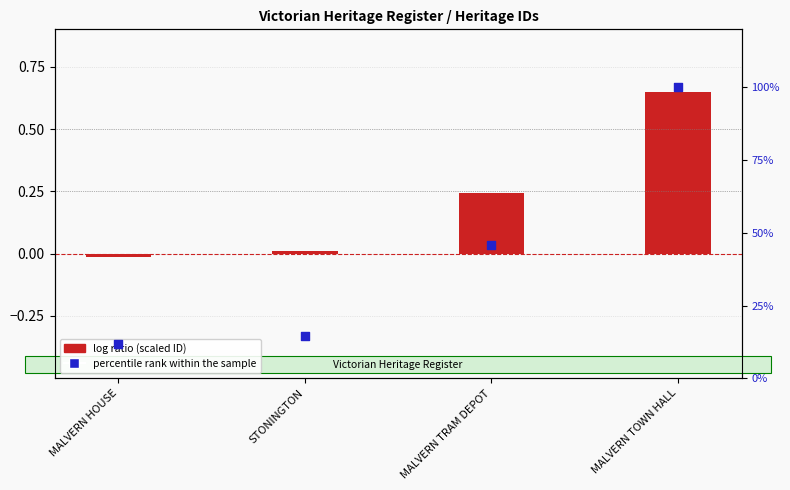

What are all the series names shown in the legend?

log ratio (scaled ID), percentile rank within the sample